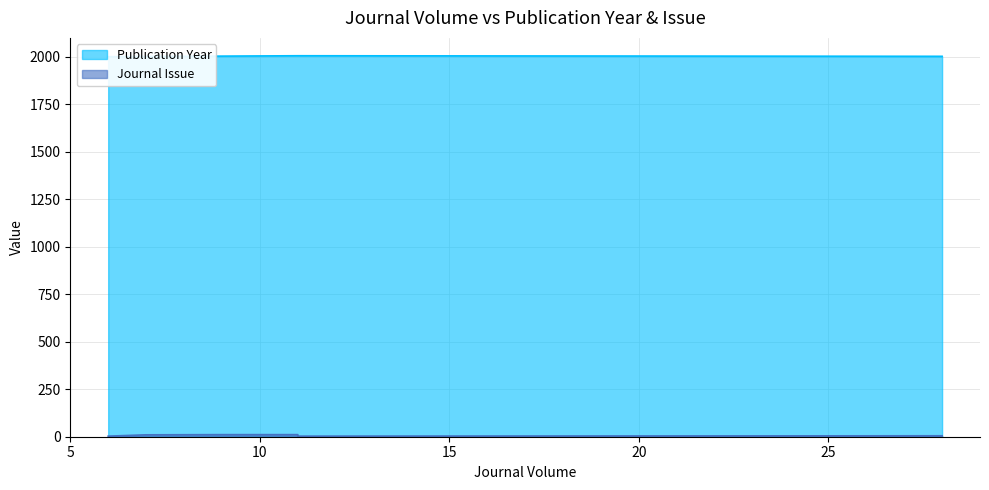

In Journal Issue, how many points are lower than both neighbors (excluding endpoints)?

1